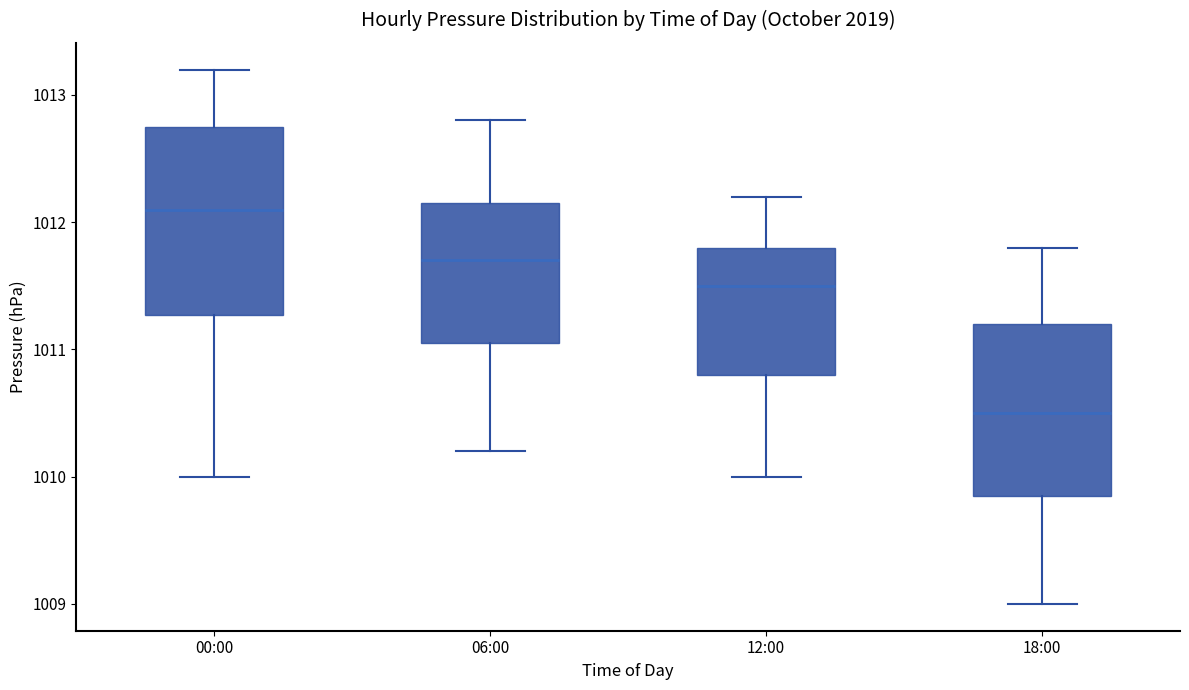

Where does the upper whisker of the box for 12:00 end on the y-axis? The values are not printed on the chart, so give them approximately, as read against the axis.

1012.2